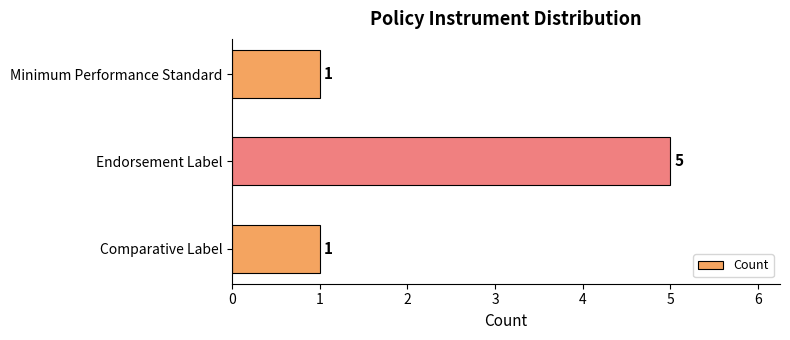

What is the difference between the maximum and second lowest values?

4